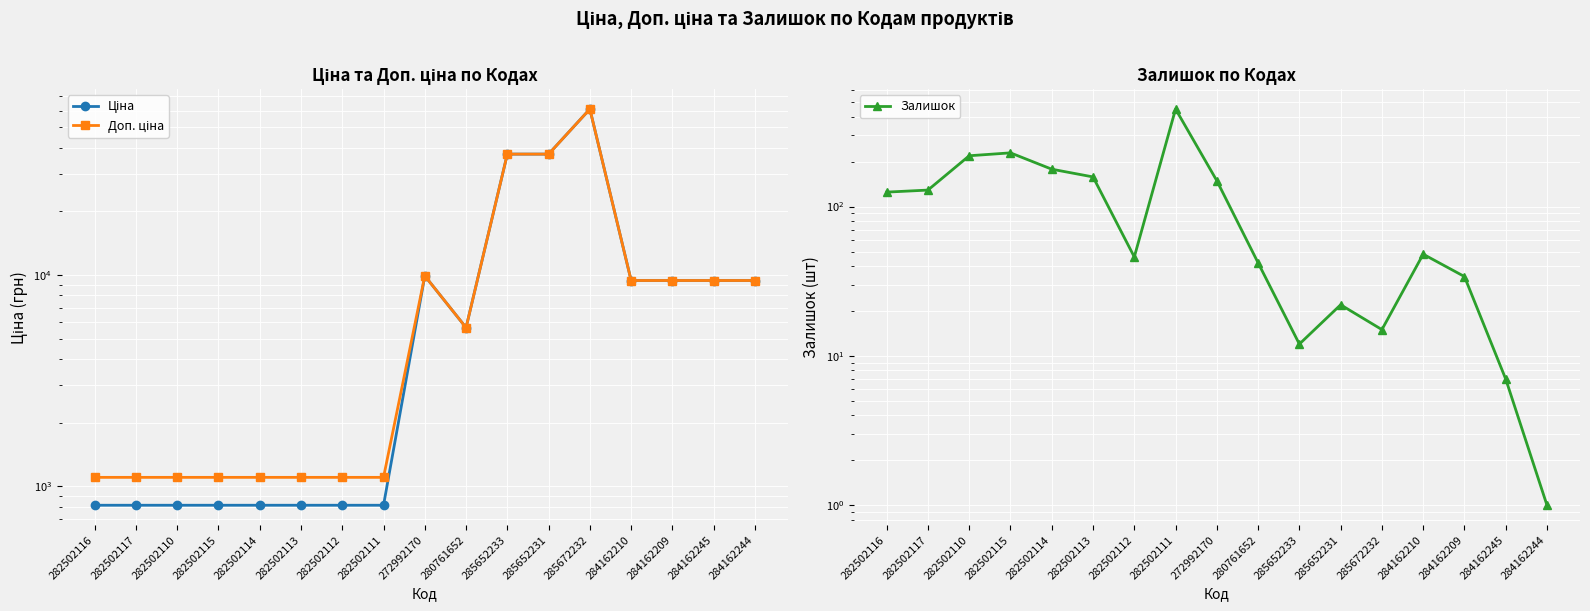

Which series has the widest spread of values?

Ціна